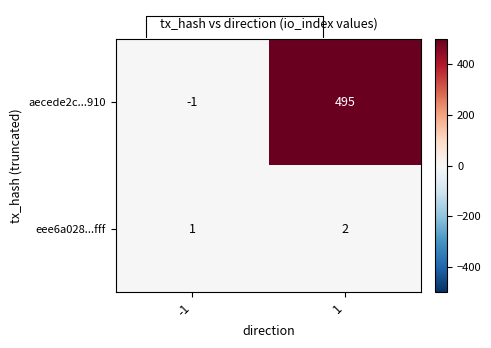

The value of eee6a028...fff at 1 is 1. True or false?

False